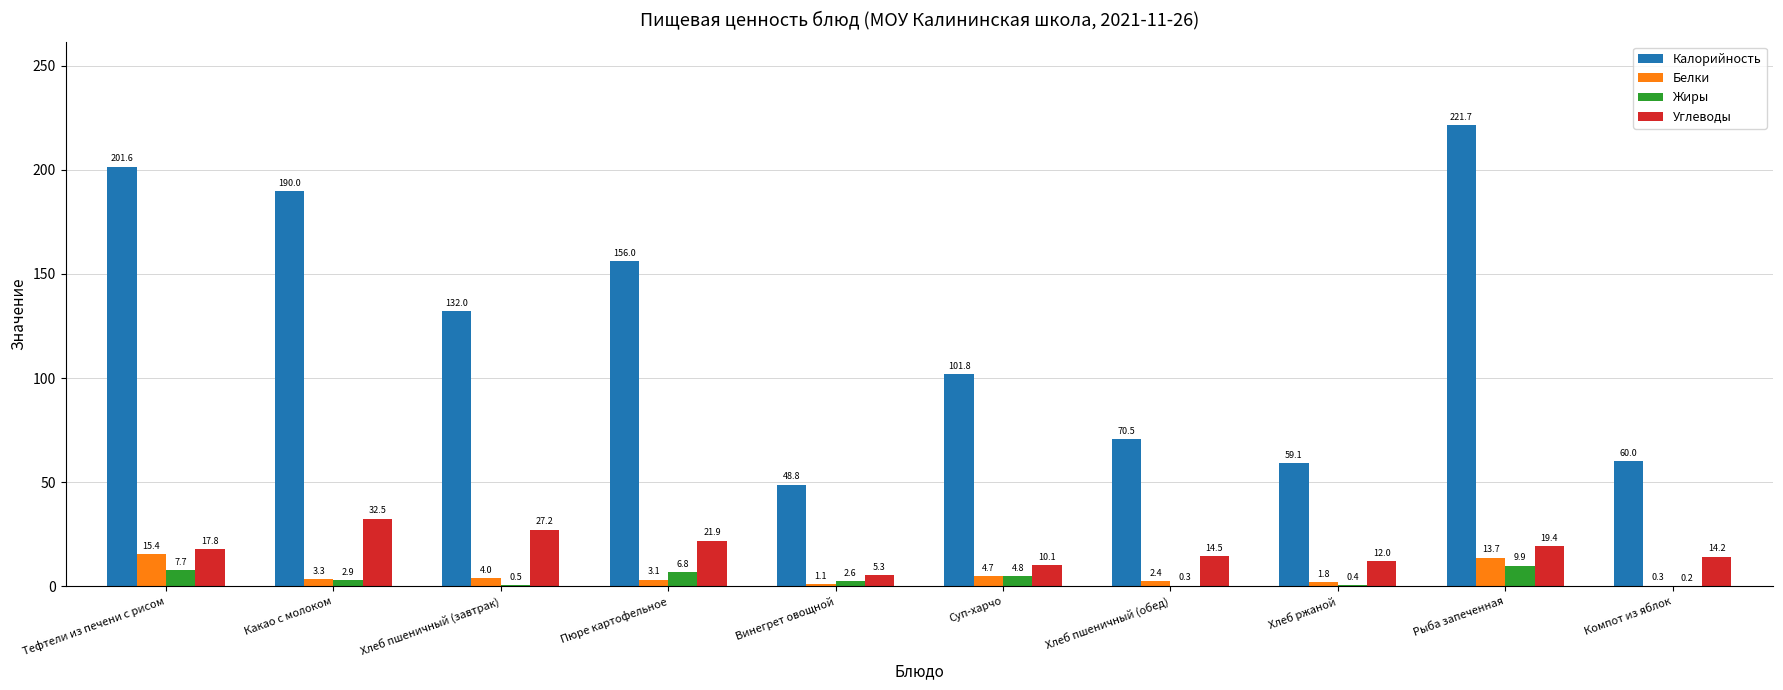

What are all the series names shown in the legend?

Калорийность, Белки, Жиры, Углеводы